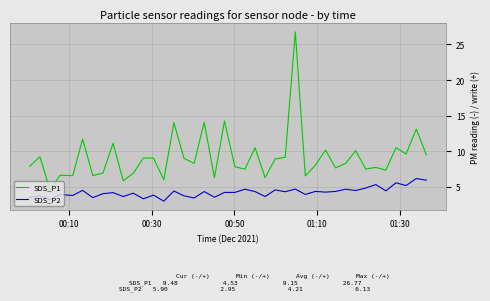

Which series has the widest spread of values?

SDS_P1